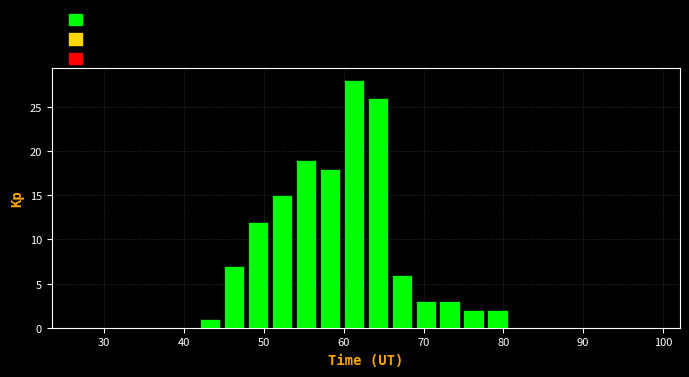

Read against the x-axis, roughly where is the centre of the tallest bar?

61